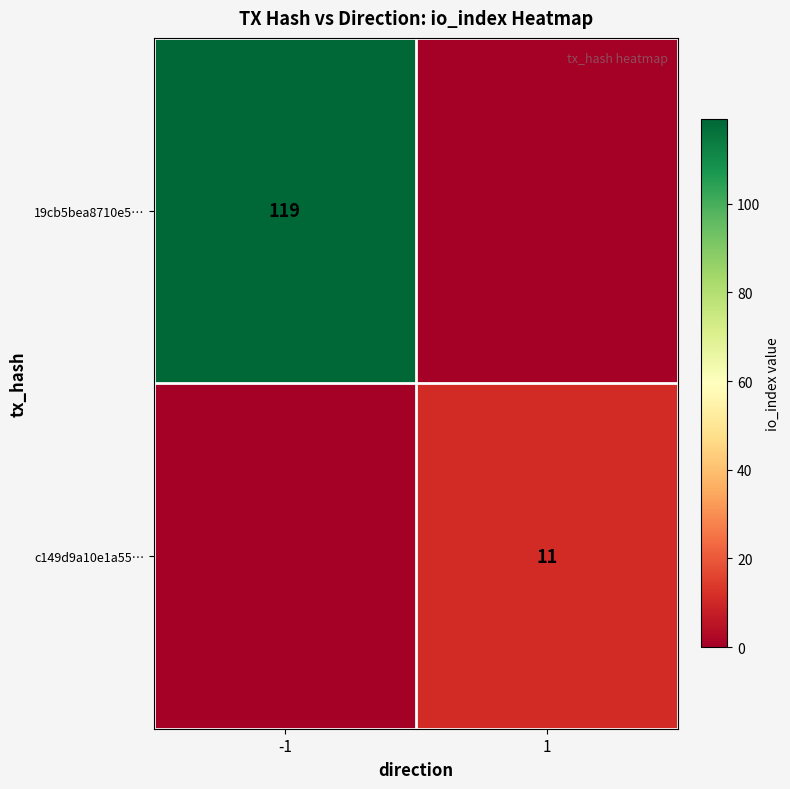

The 19cb5bea8710e5… series shows 169 at -1. True or false?

False